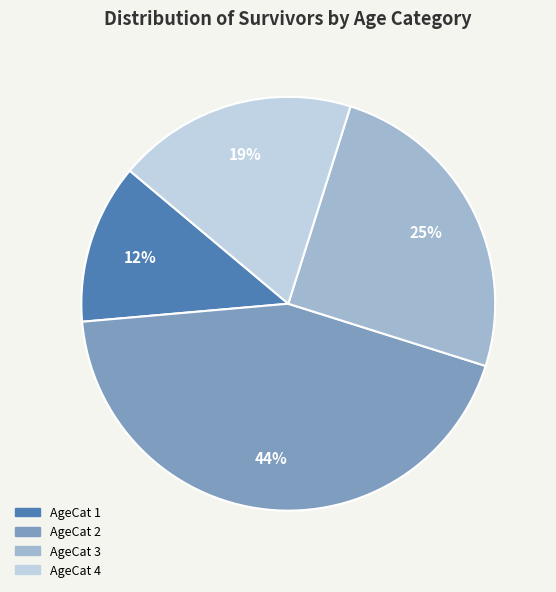

What is the largest slice in the pie chart?

AgeCat 2